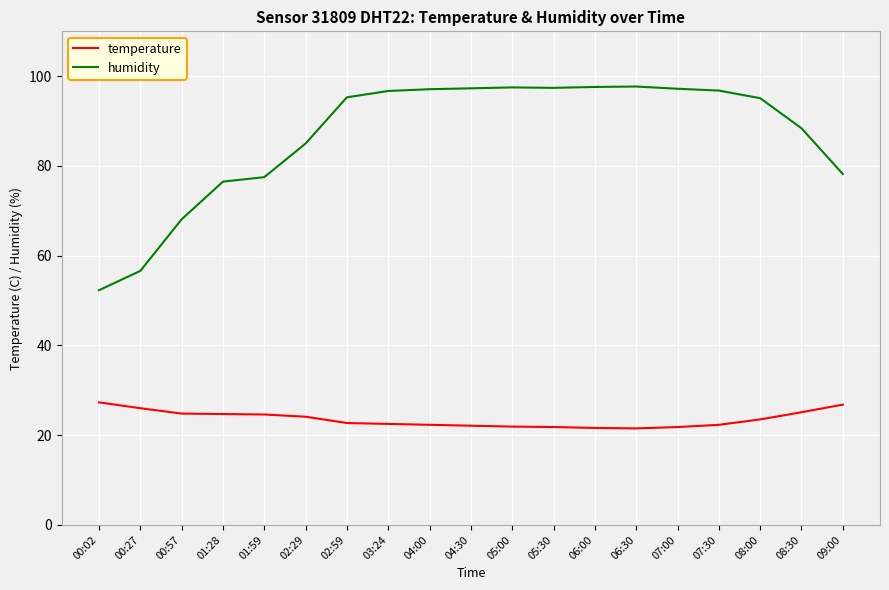

Is it true that temperature equals 23.5 at 08:00?

True